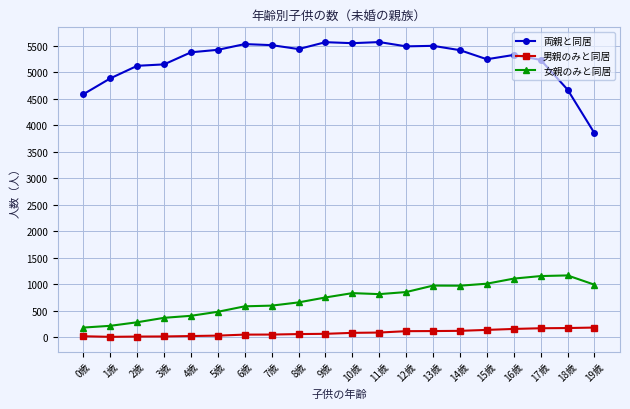

What is the average value of the 女親のみと同居 series?

721